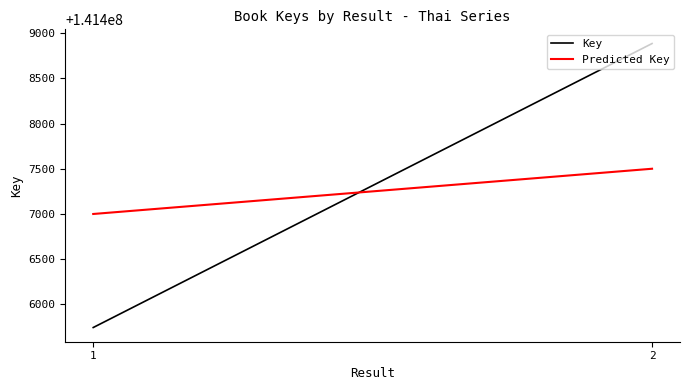

How many lines are shown in the chart?

2